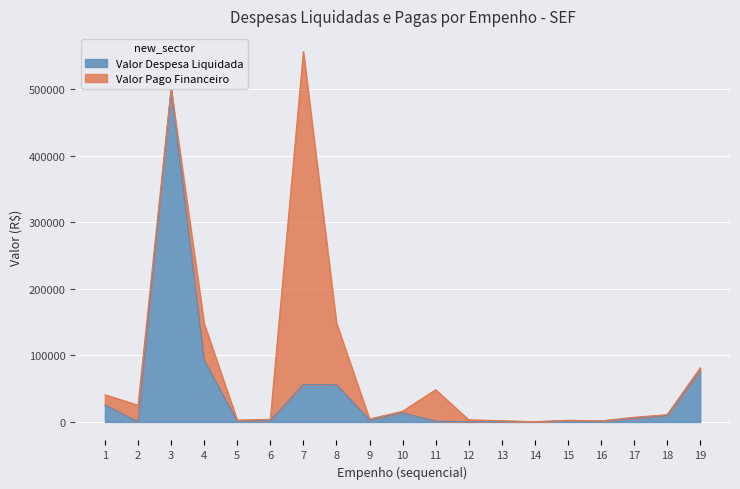

What is the difference between the maximum and minimum values?

499904.5